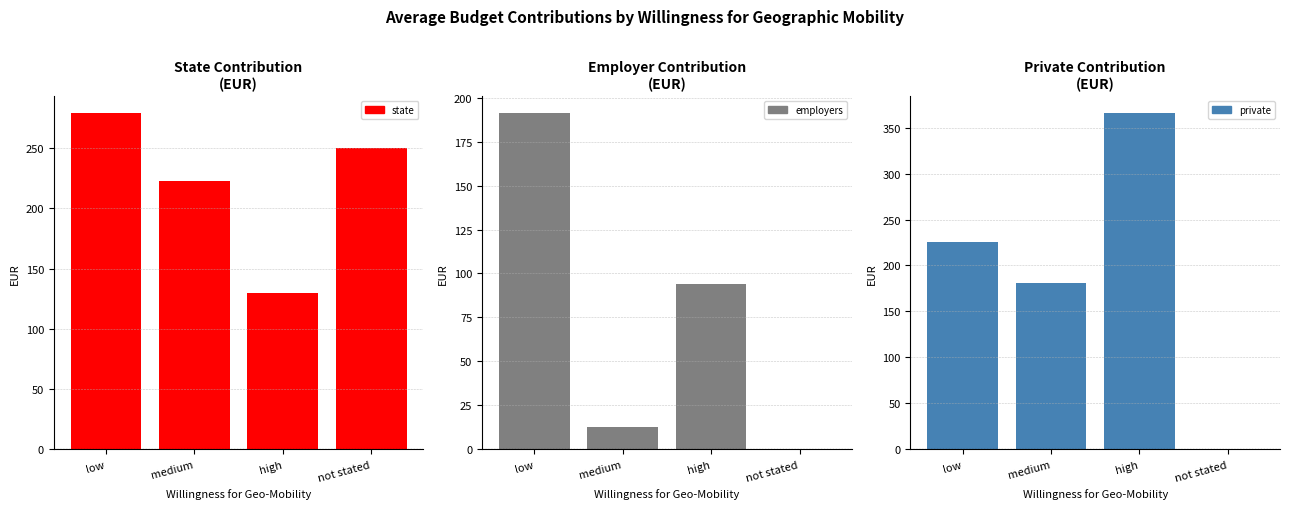

How many bars are there in each group?

3